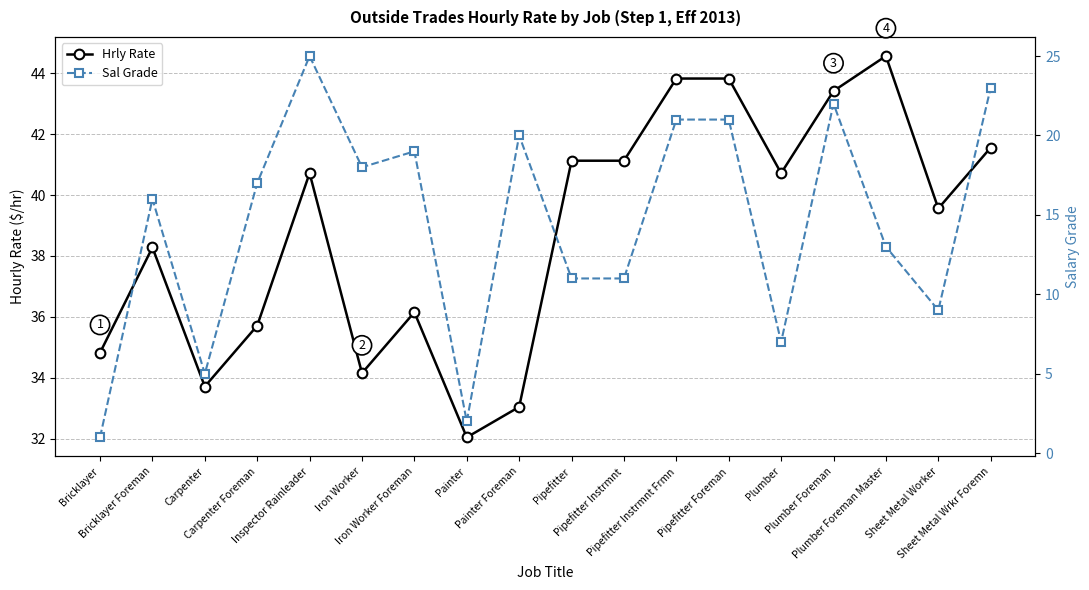

What are all the series names shown in the legend?

Hrly Rate, Sal Grade